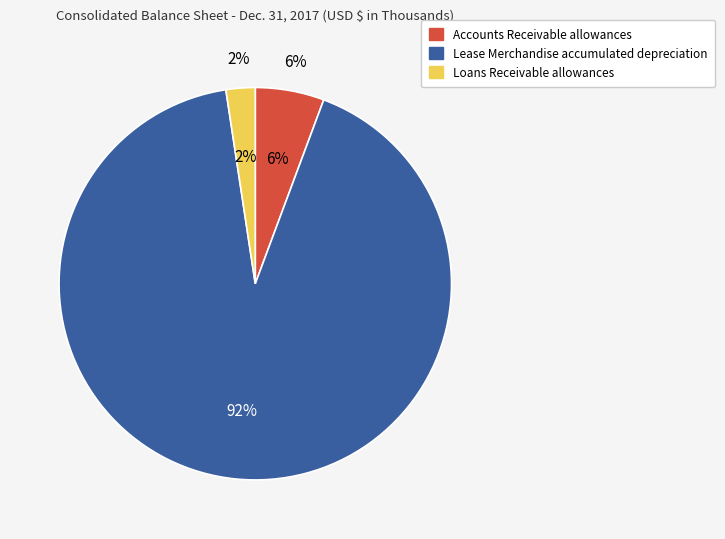

How many segments does this pie chart have?

3